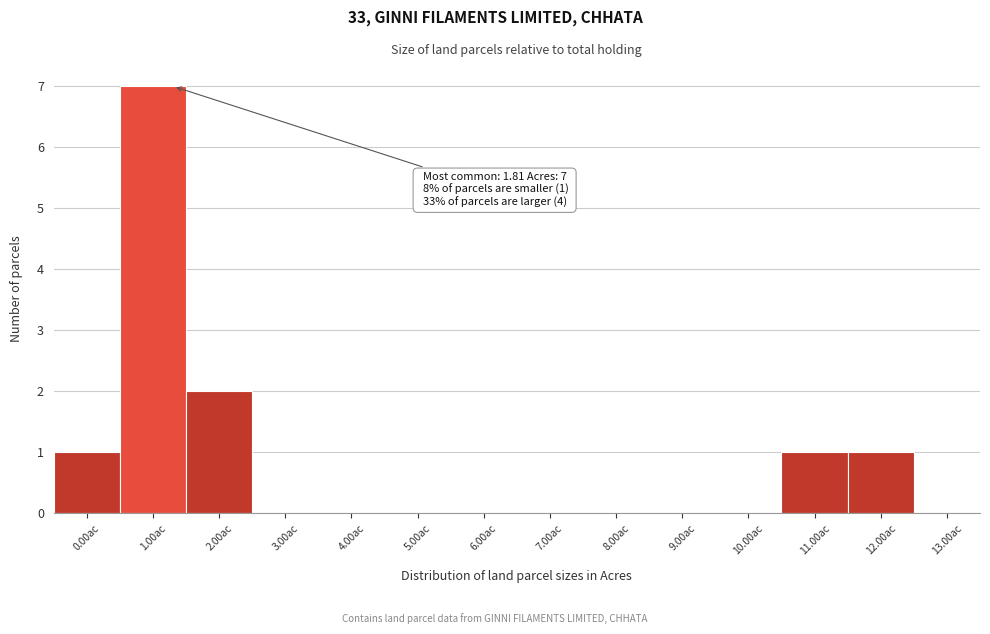

Reading right to left, transcribe all the data shown in this chart.

13.00ac=0	12.00ac=1	11.00ac=1	10.00ac=0	9.00ac=0	8.00ac=0	7.00ac=0	6.00ac=0	5.00ac=0	4.00ac=0	3.00ac=0	2.00ac=2	1.00ac=7	0.00ac=1